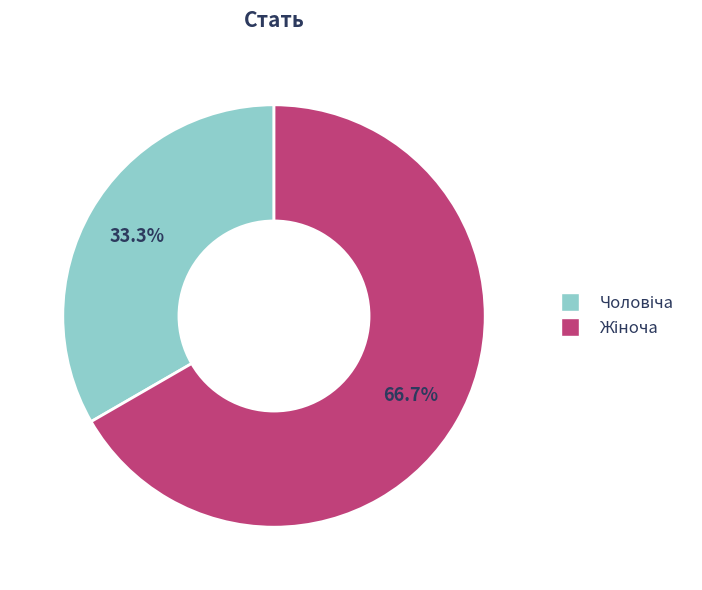

To the nearest percent, what is the average slice percentage?

50%